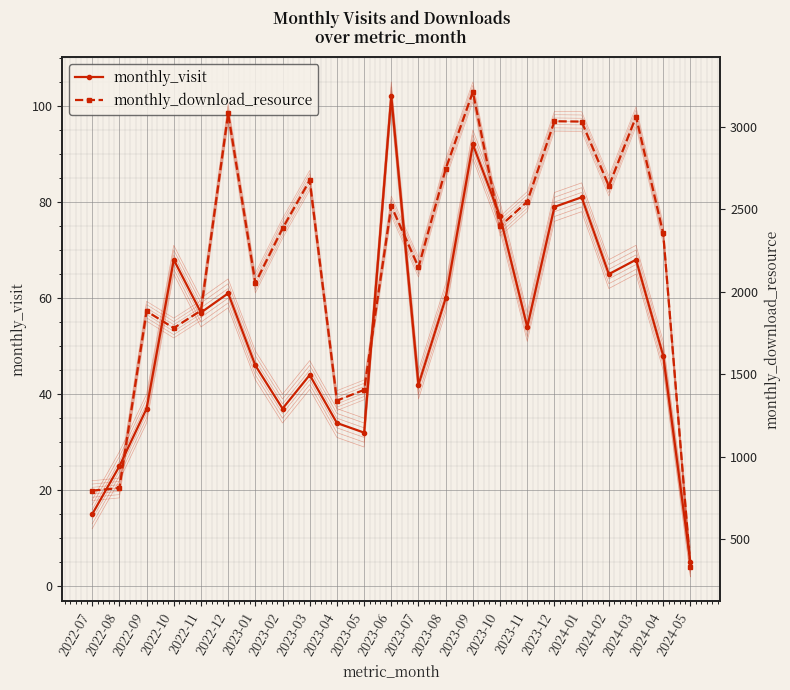

What are all the series names shown in the legend?

monthly_visit, monthly_download_resource